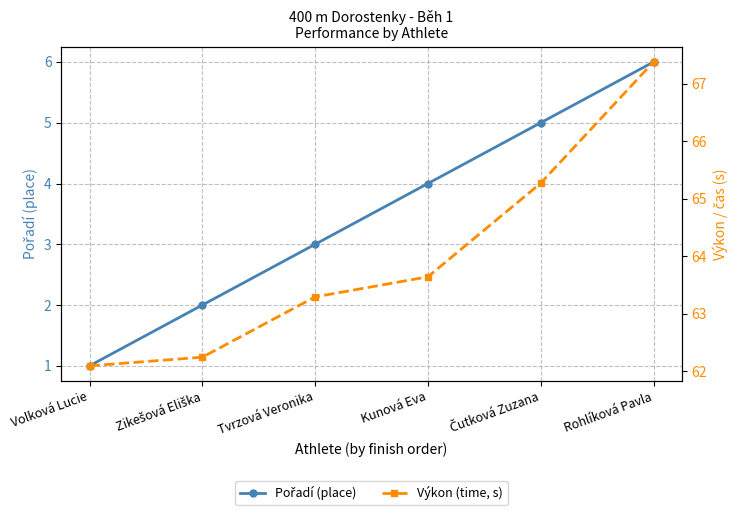

The Výkon (time, s) series shows 62.1 at Volková Lucie. True or false?

True